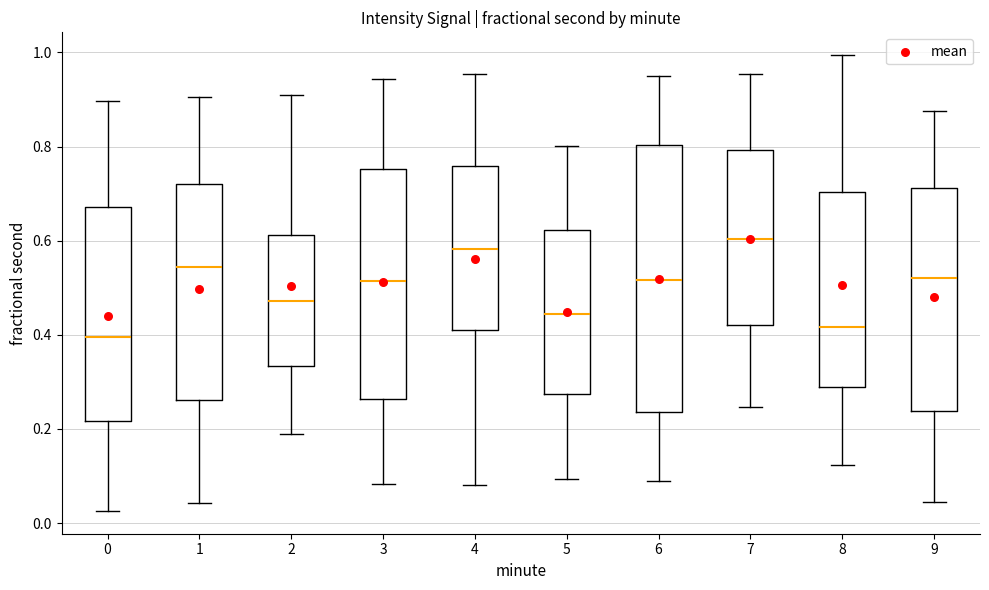

Where is the lower edge of the box at x = 3 on the y-axis? The values are not printed on the chart, so give them approximately, as read against the axis.

0.26